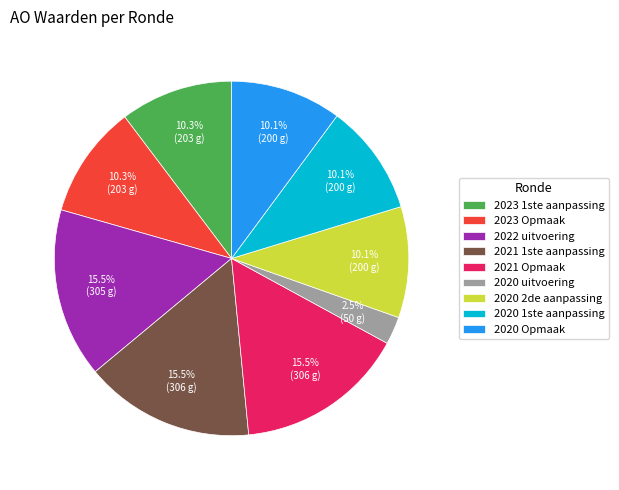

Which slice is the smallest?

2020 uitvoering